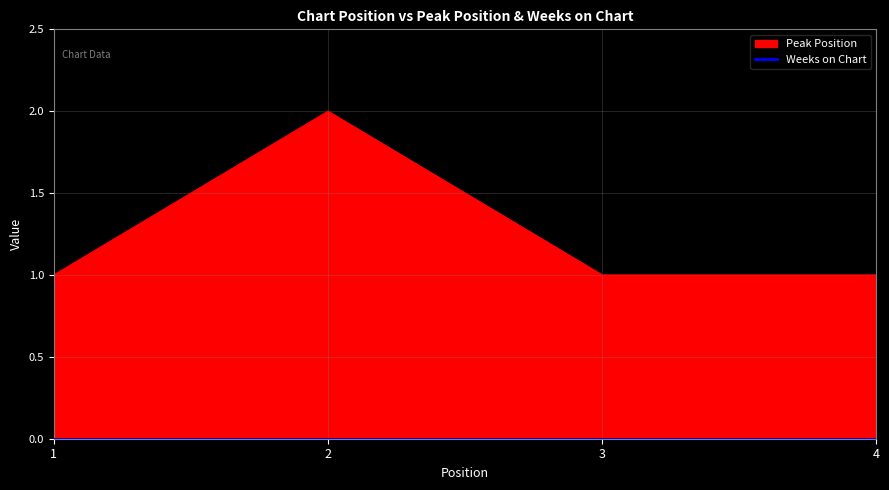

How many values are between 1 and 2?

4